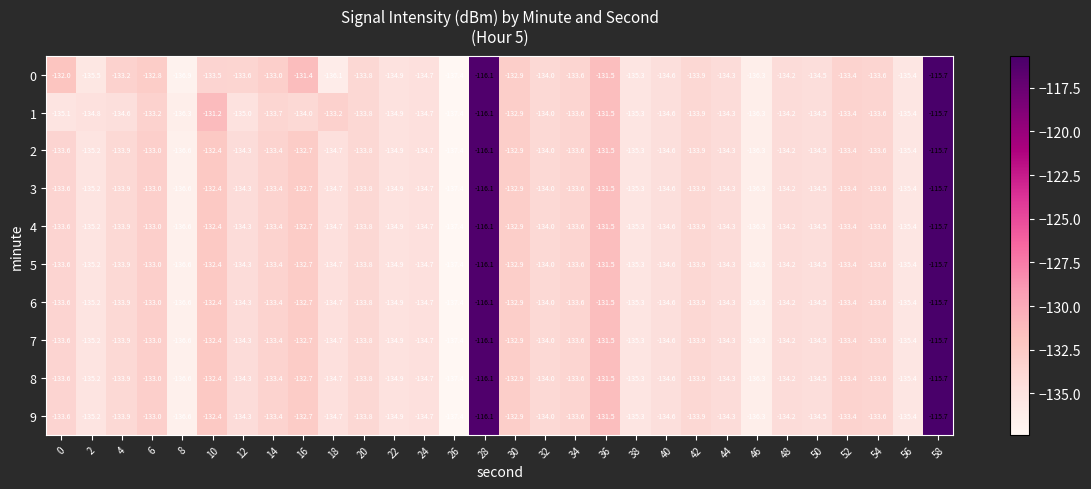

At which label is 9 closest to -126?

36